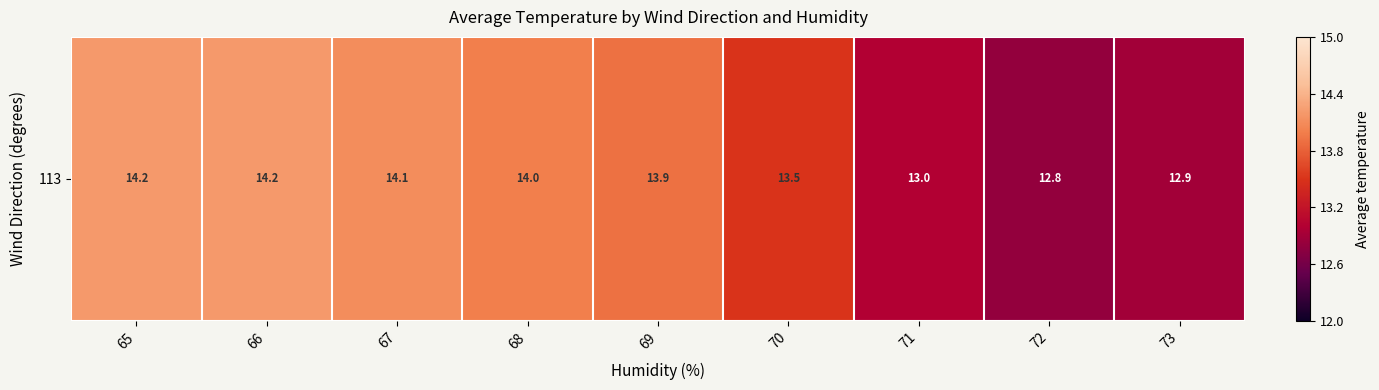

What is the sum of all values?

122.6